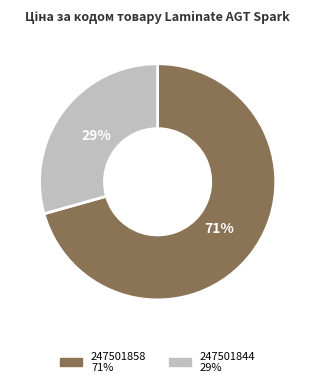

Is the sum of 247501858 and 247501844 greater than half?

Yes